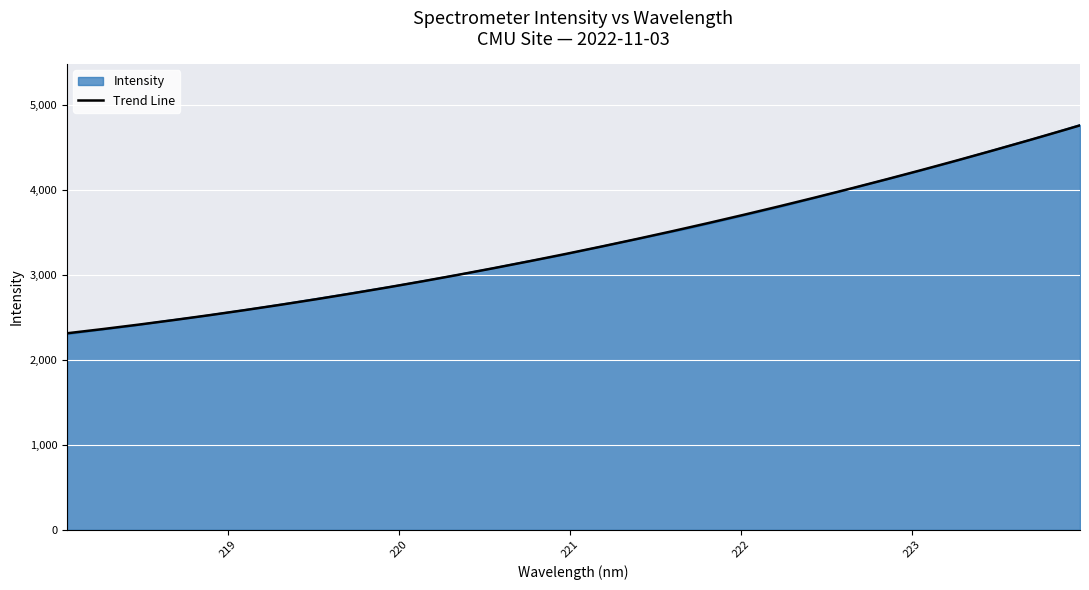

Which label corresponds to the largest value in the chart?

223.9802